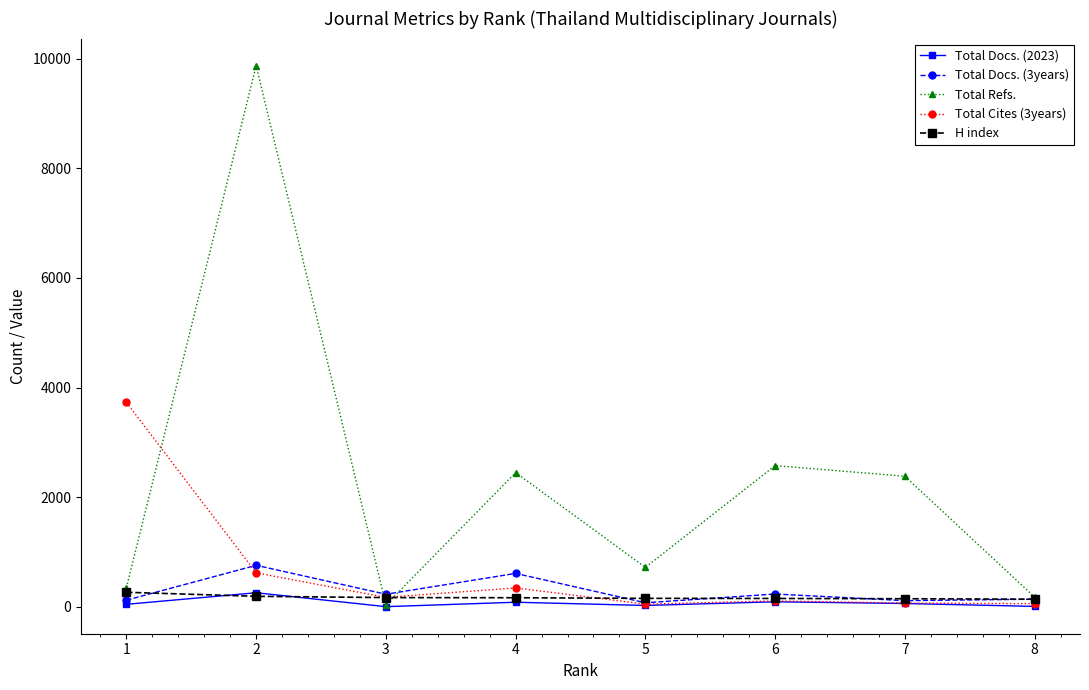

What are all the series names shown in the legend?

Total Docs. (2023), Total Docs. (3years), Total Refs., Total Cites (3years), H index